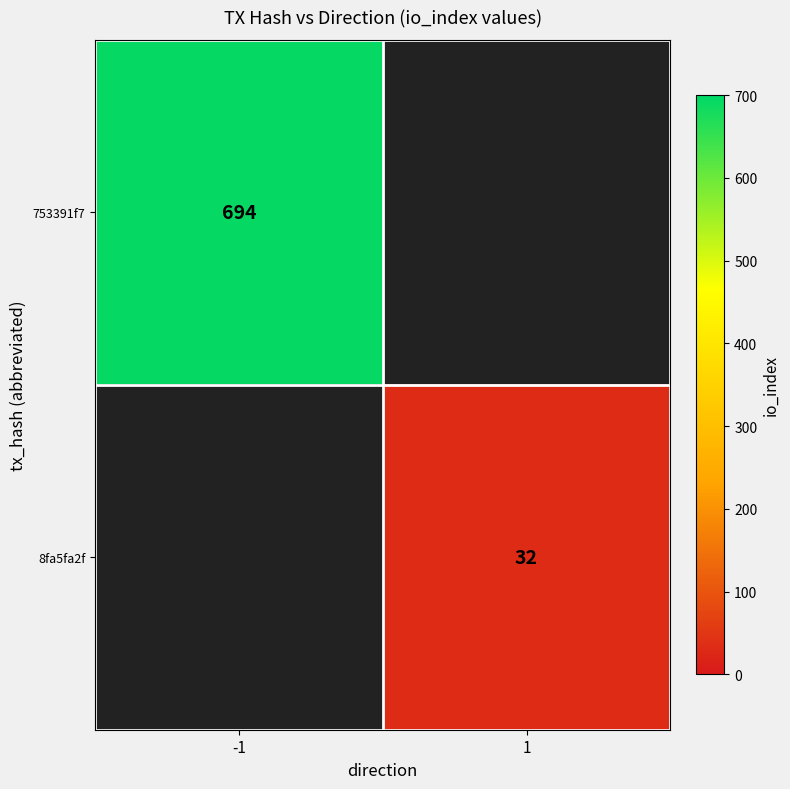

Which label corresponds to the smallest value in the chart?

1